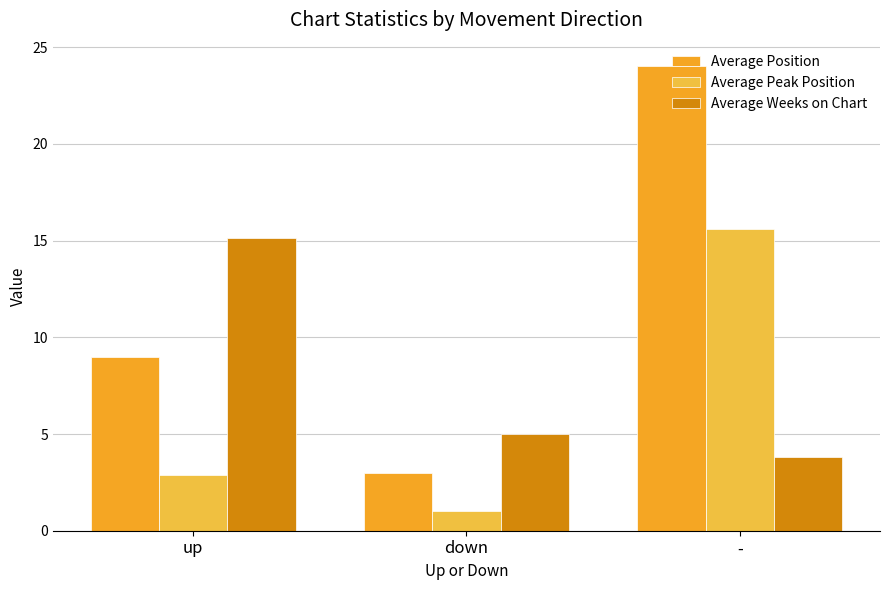

Reading left to right, list all the values displayed in this chart.

Average Position: 9.0	3.0	24.0
Average Peak Position: 2.9	1.0	15.6
Average Weeks on Chart: 15.1	5.0	3.8